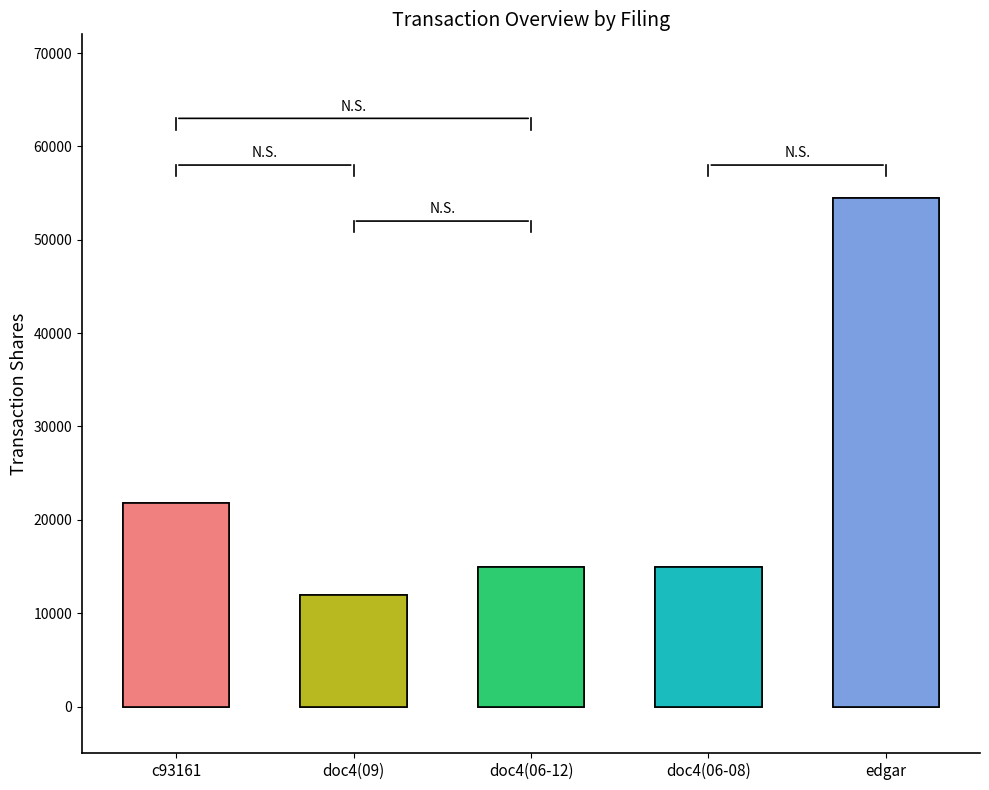

The value at doc4(09) is 17484. True or false?

False